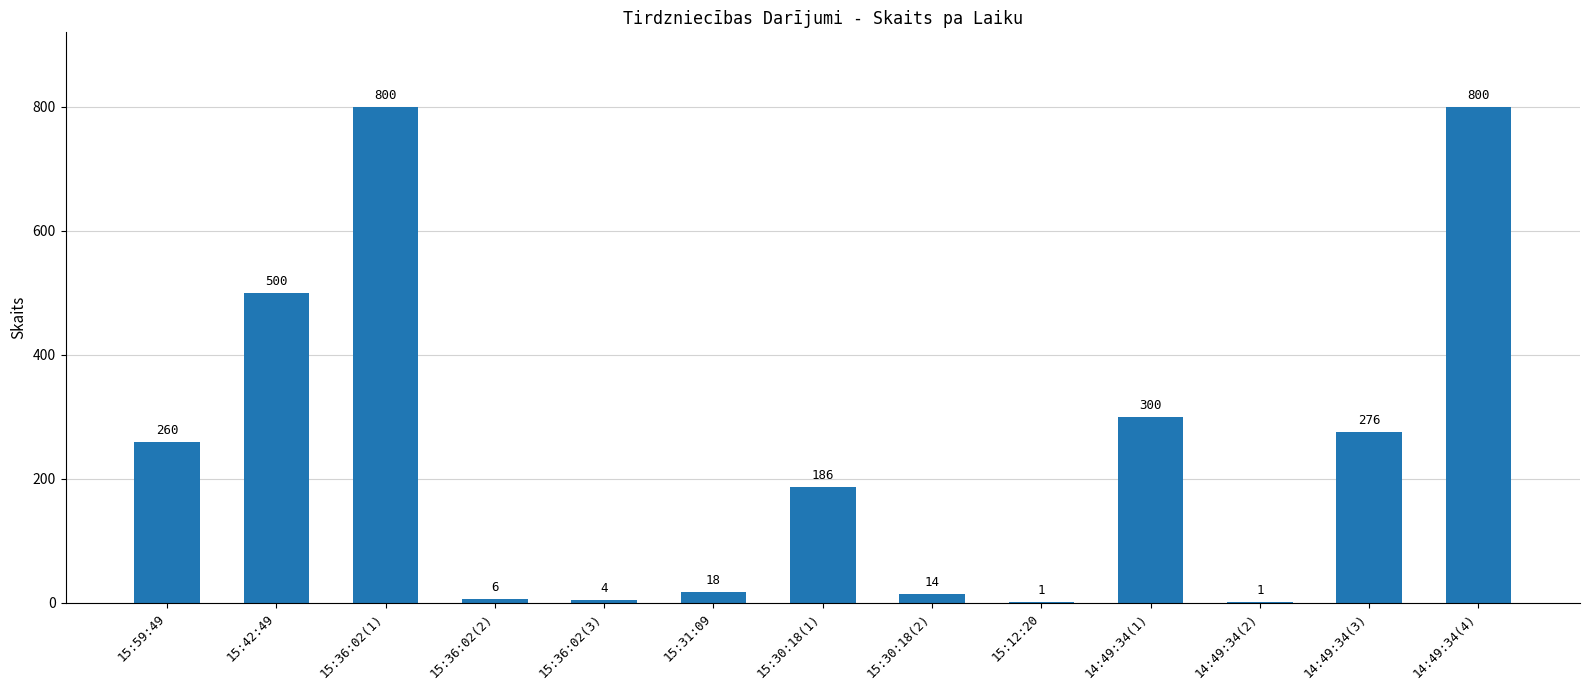

What is the change in value from 14:49:34(1) to 14:49:34(2)?

-299